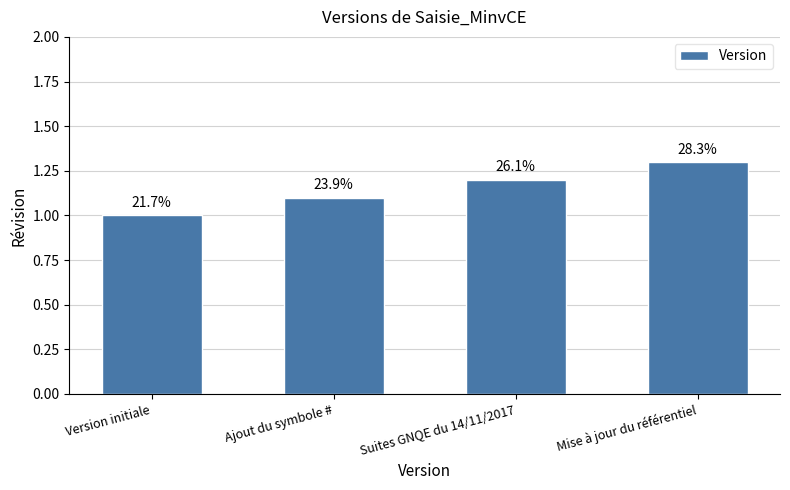

Count the values in the range 1 to 2.

4